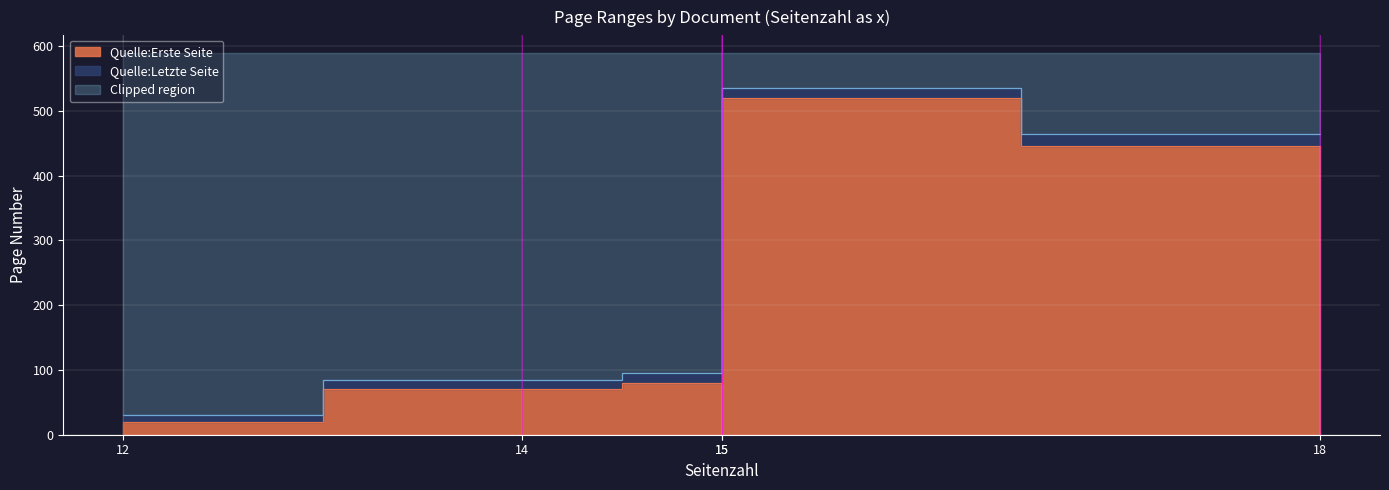

What is the maximum value shown in the chart?

535